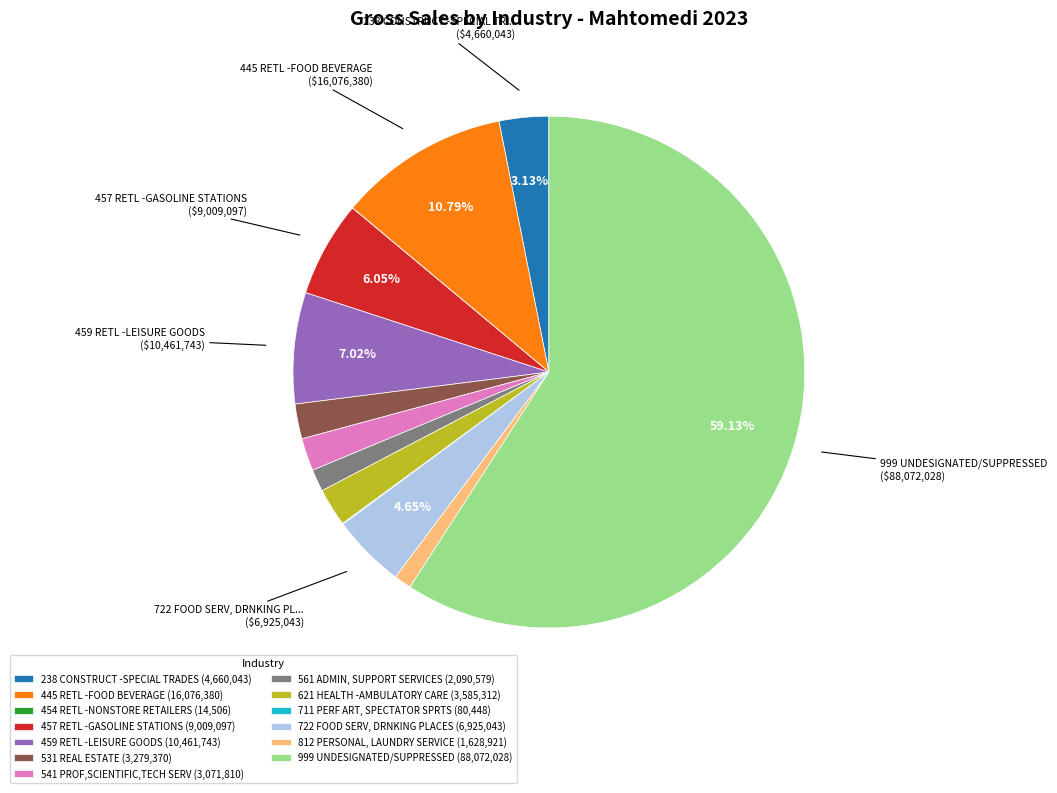

Combined, do 459 RETL -LEISURE GOODS and 561 ADMIN, SUPPORT SERVICES account for over 50%?

No